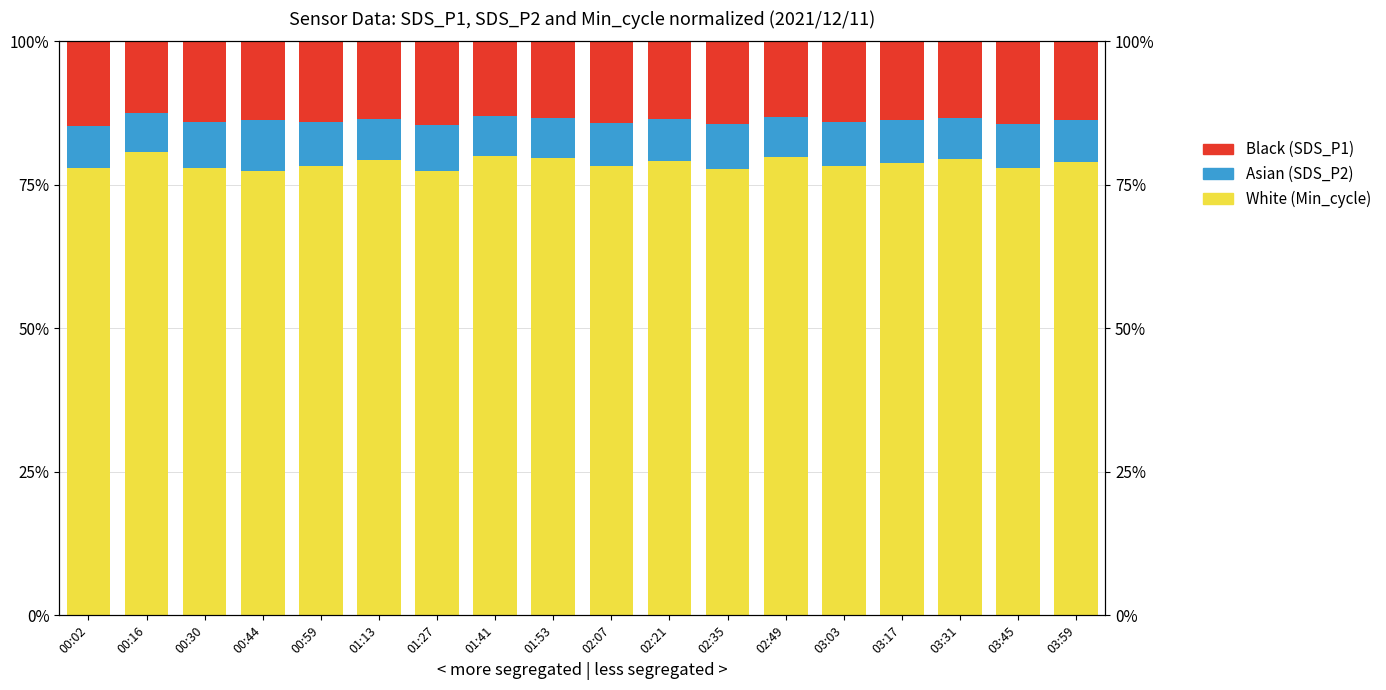

Reading right to left, what are all the values shown in this chart?

White: 03:59=78.9	03:45=77.9	03:31=79.4	03:17=78.8	03:03=78.3	02:49=79.8	02:35=77.8	02:21=79.1	02:07=78.2	01:53=79.7	01:41=80.0	01:27=77.5	01:13=79.3	00:59=78.2	00:44=77.5	00:30=78.0	00:16=80.6	00:02=78.0
Asian: 03:59=7.4	03:45=7.7	03:31=7.2	03:17=7.5	03:03=7.7	02:49=7.1	02:35=7.8	02:21=7.3	02:07=7.5	01:53=6.8	01:41=7.0	01:27=8.0	01:13=7.2	00:59=7.8	00:44=8.9	00:30=7.9	00:16=6.9	00:02=7.2
Black: 03:59=13.7	03:45=14.3	03:31=13.3	03:17=13.8	03:03=14.0	02:49=13.1	02:35=14.4	02:21=13.6	02:07=14.2	01:53=13.4	01:41=13.0	01:27=14.5	01:13=13.5	00:59=14.0	00:44=13.6	00:30=14.1	00:16=12.4	00:02=14.8